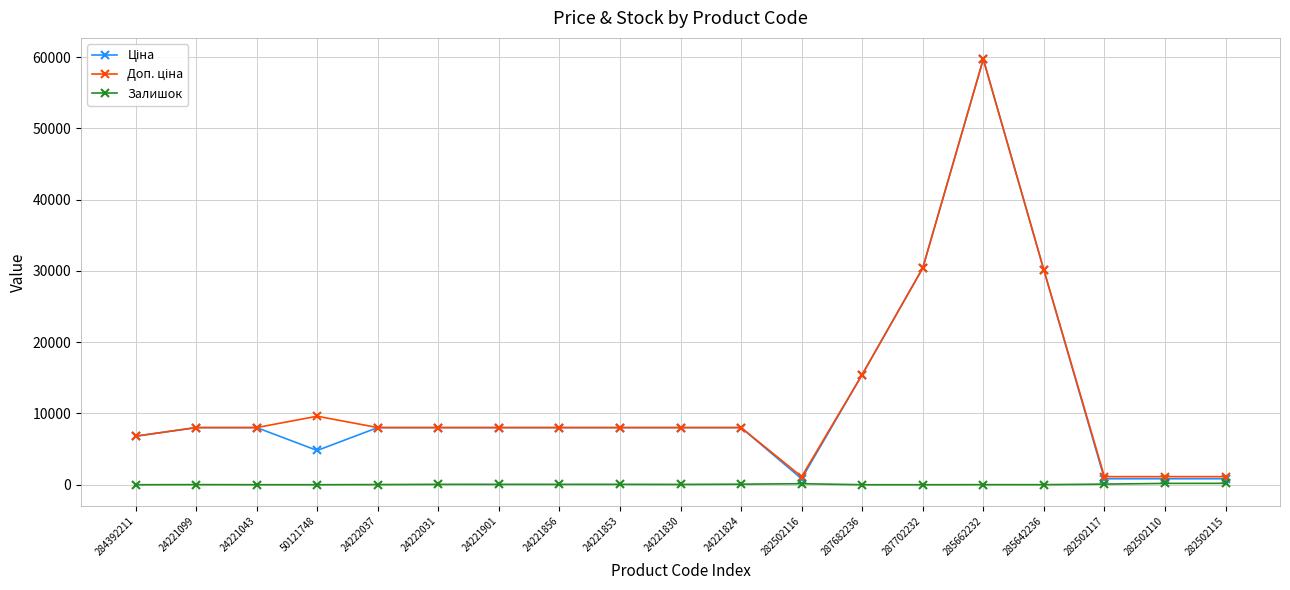

What is the greatest value displayed?

59724.9